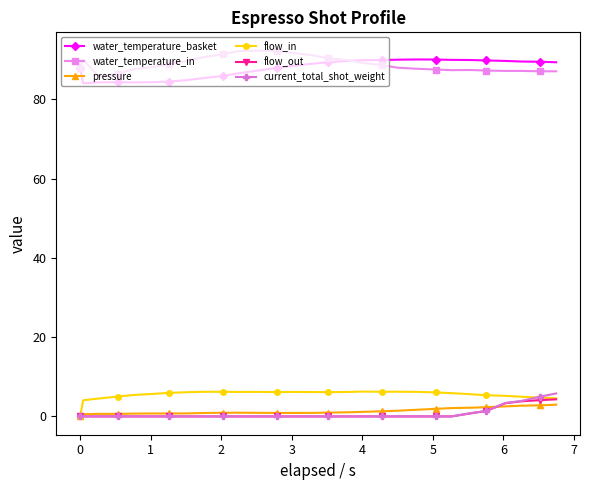

At how many categories does at least one series exceed 50?

29